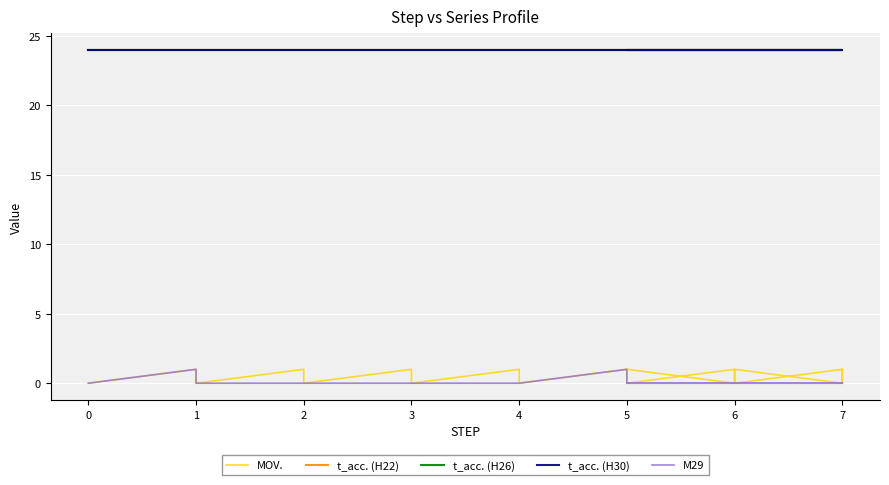

How many interior local peaks does the M29 series have?

2